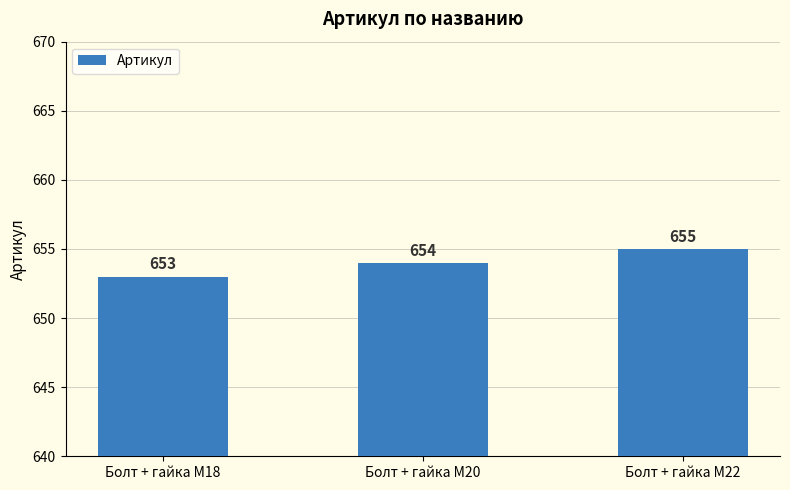

Rank the categories by value from highest to lowest.

Болт + гайка M22, Болт + гайка M20, Болт + гайка M18